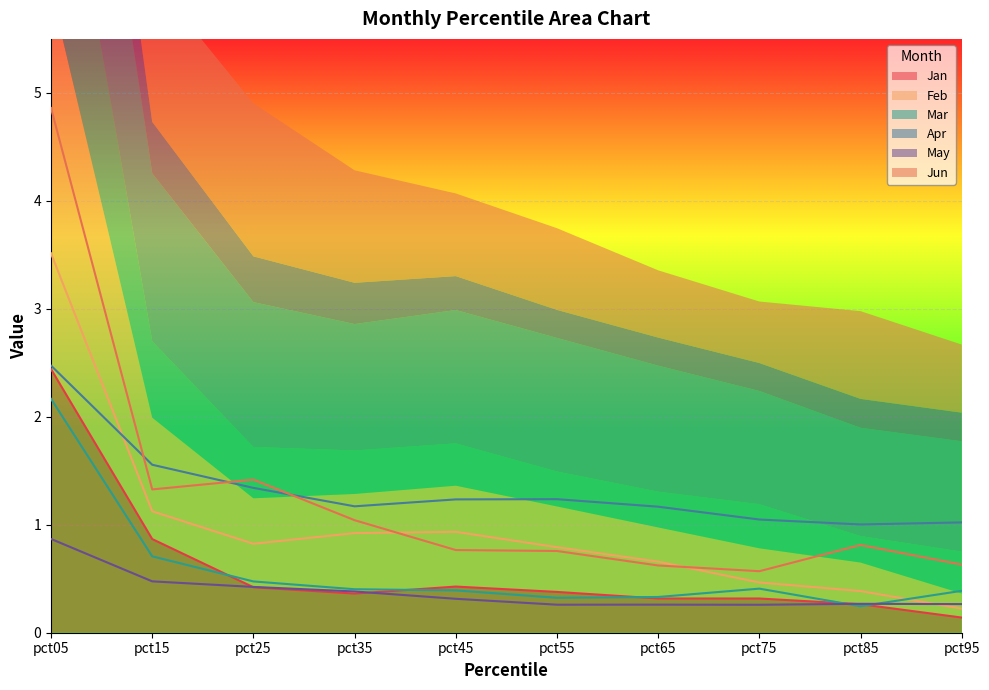

Reading left to right, transcribe all the data shown in this chart.

Jan: 2.4	0.9	0.4	0.4	0.4	0.4	0.3	0.3	0.3	0.1
Feb: 3.5	1.1	0.8	0.9	0.9	0.8	0.7	0.5	0.4	0.2
Mar: 2.2	0.7	0.5	0.4	0.4	0.3	0.3	0.4	0.2	0.4
Apr: 2.5	1.6	1.3	1.2	1.2	1.2	1.2	1.0	1.0	1.0
May: 0.9	0.5	0.4	0.4	0.3	0.3	0.3	0.3	0.3	0.3
Jun: 4.9	1.3	1.4	1.0	0.8	0.8	0.6	0.6	0.8	0.6